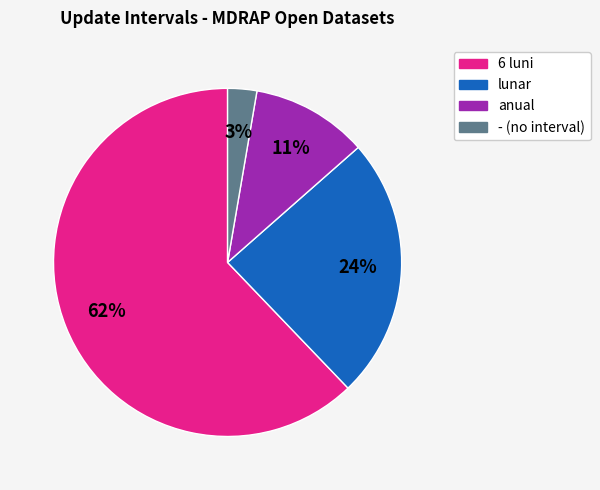

To the nearest percent, what percentage of the pie is anual?

11%